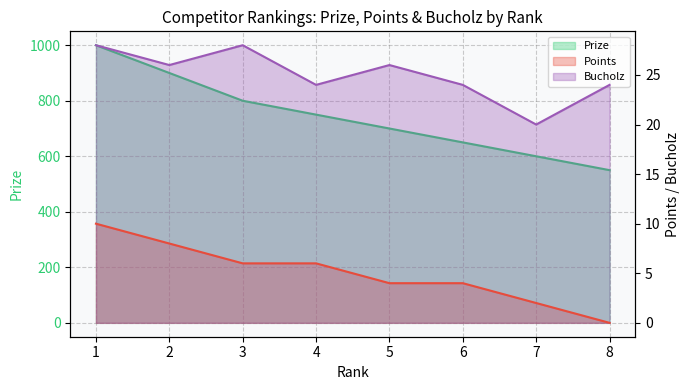

Which series has the largest range (max minus min)?

Prize